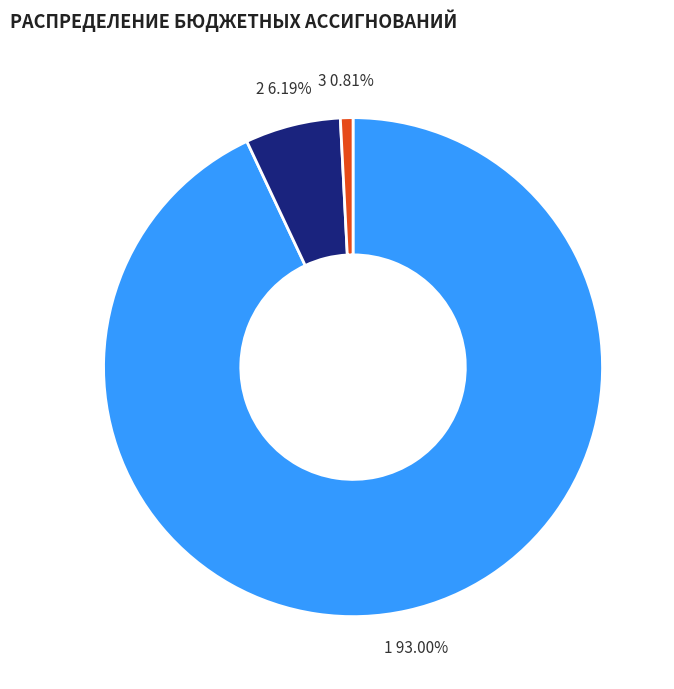

Is there a majority slice in this chart?

Yes